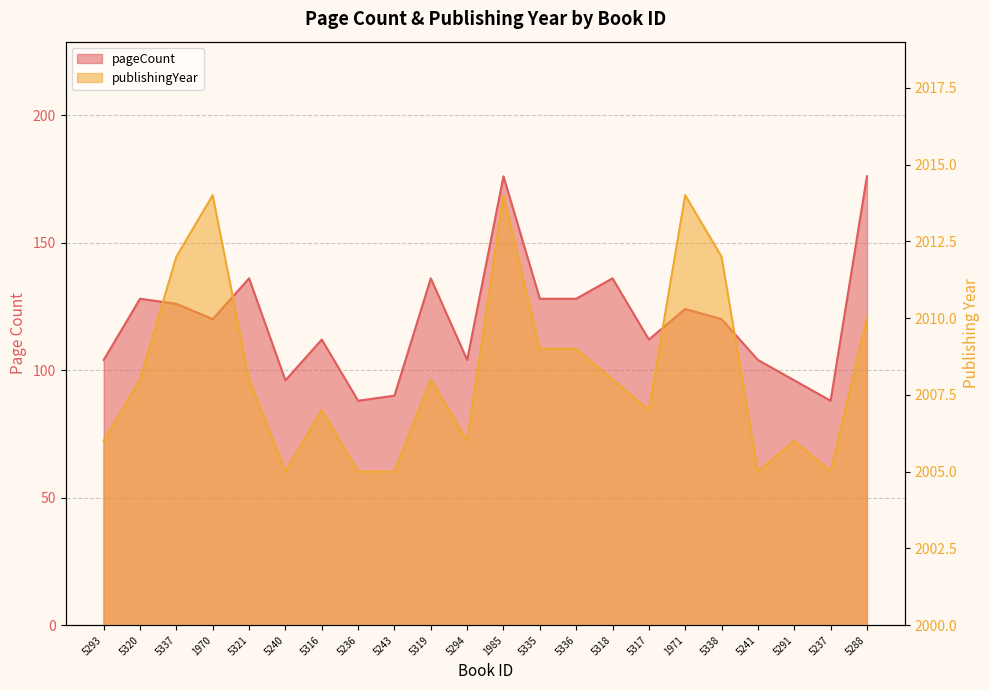

Count the number of data series in this chart.

2